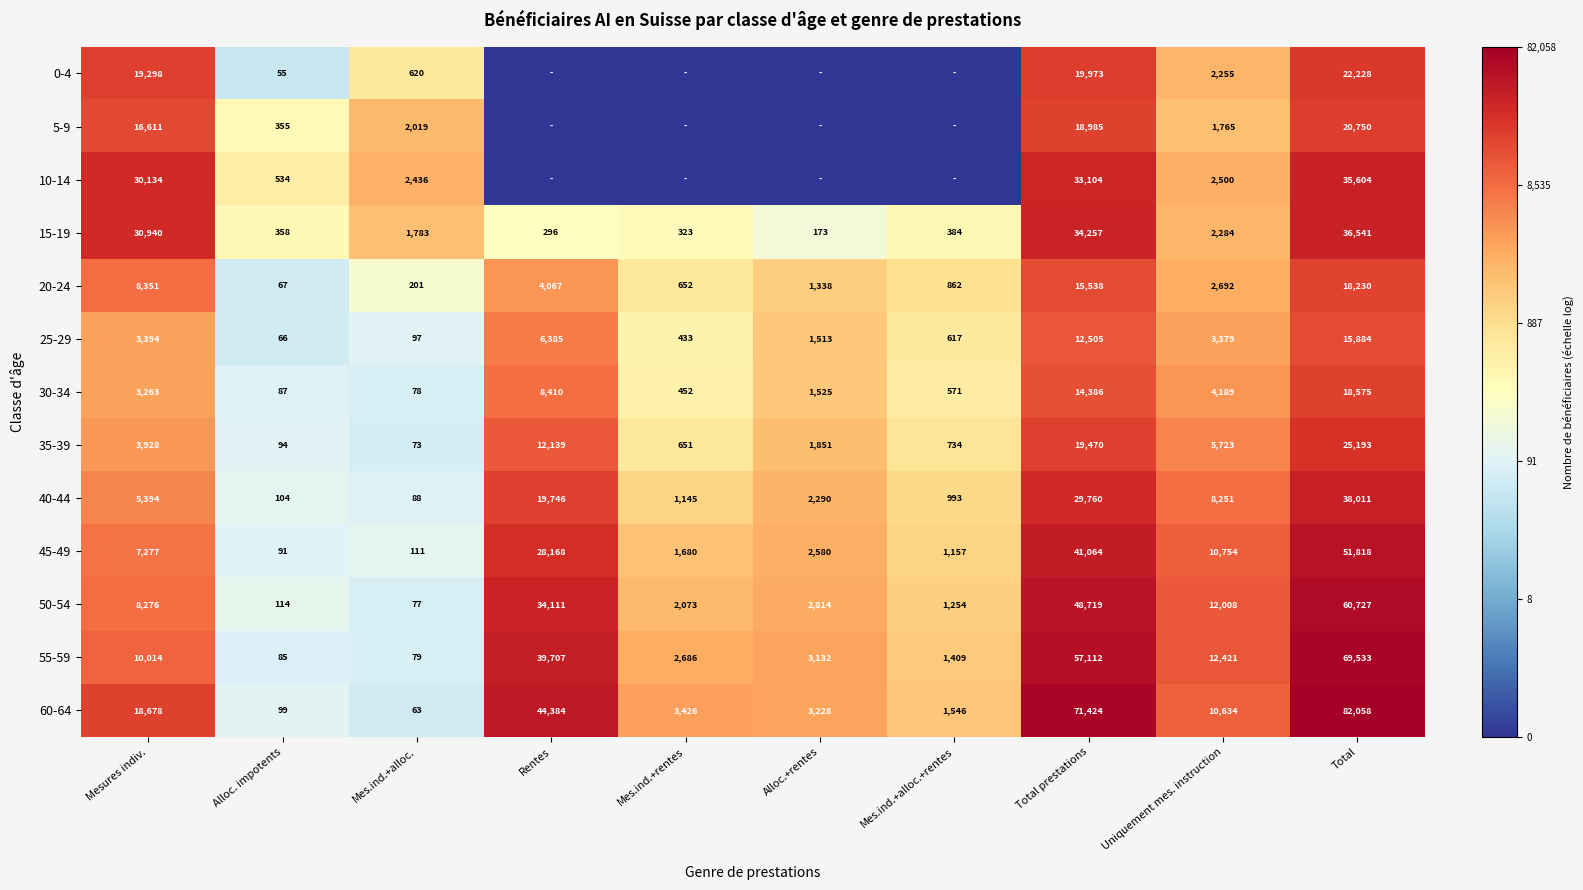

How many data points in 60-64 are less than 10634?

5